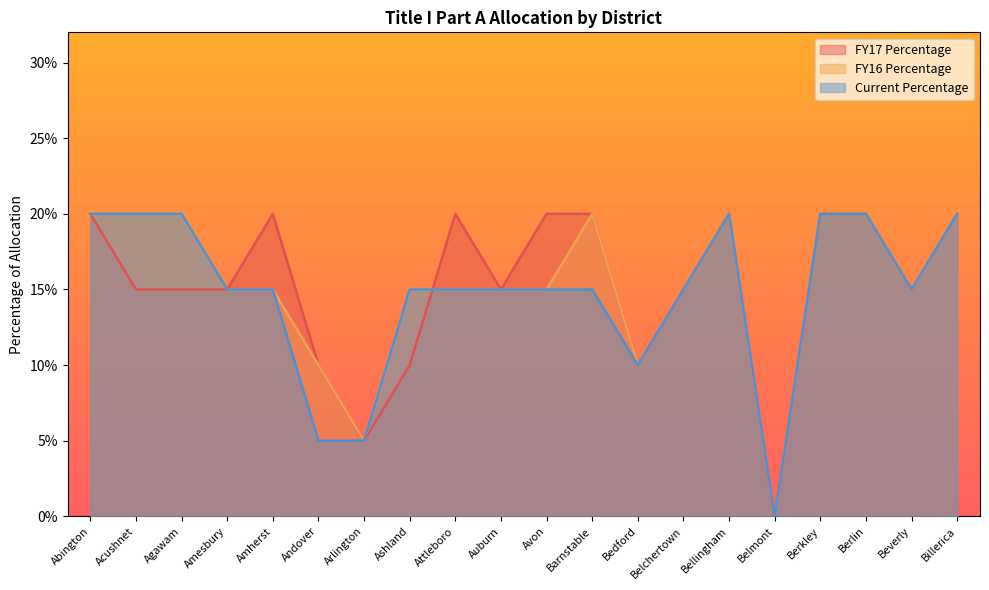

How many data points in FY16 Percentage are above 0?

19